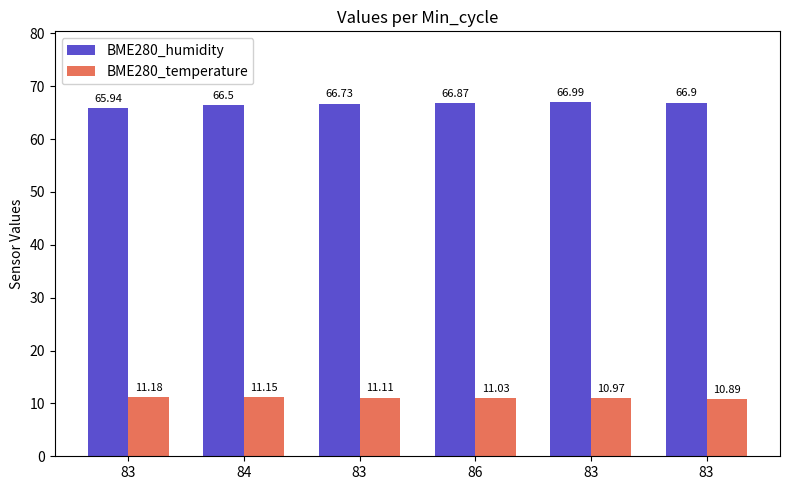

How many BME280_temperature values are between 10 and 11?

2